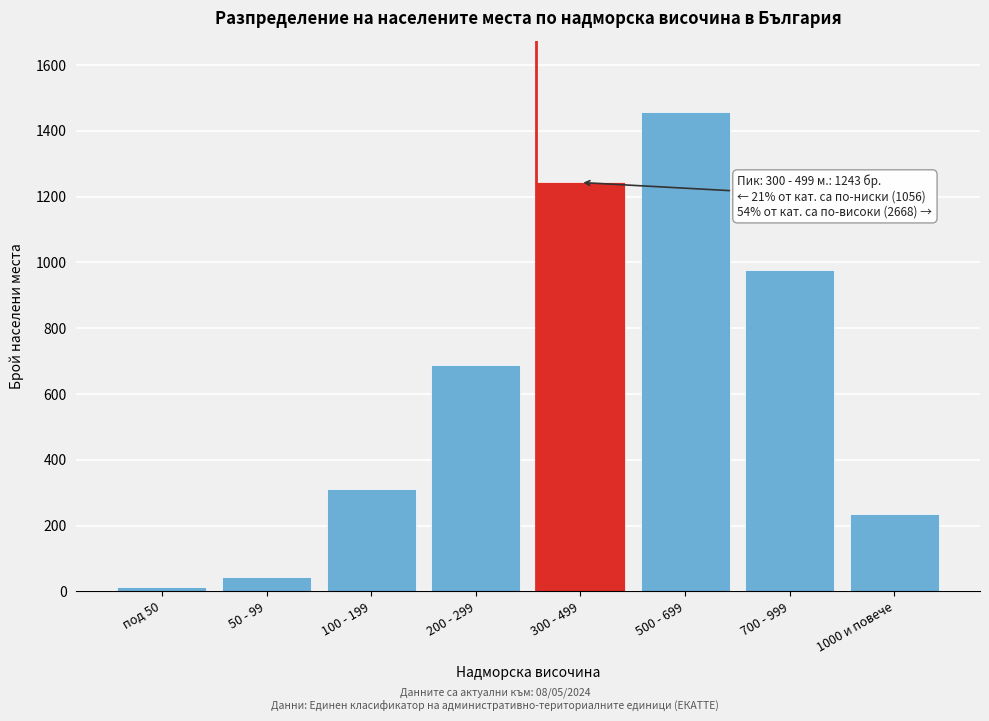

Reading right to left, list all the values displayed in this chart.

1000 и повече=234	700 - 999=978	500 - 699=1456	300 - 499=1243	200 - 299=687	100 - 199=312	50 - 99=45	под 50=12